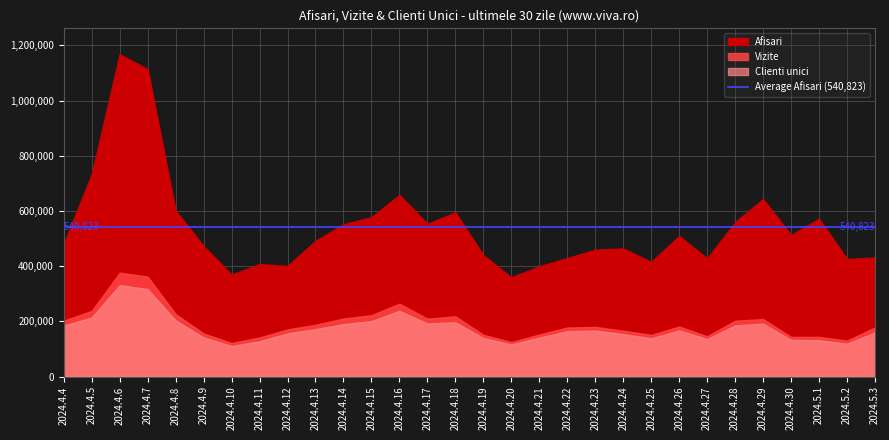

Is it true that Vizite equals 141547 at 2024.4.11?

True